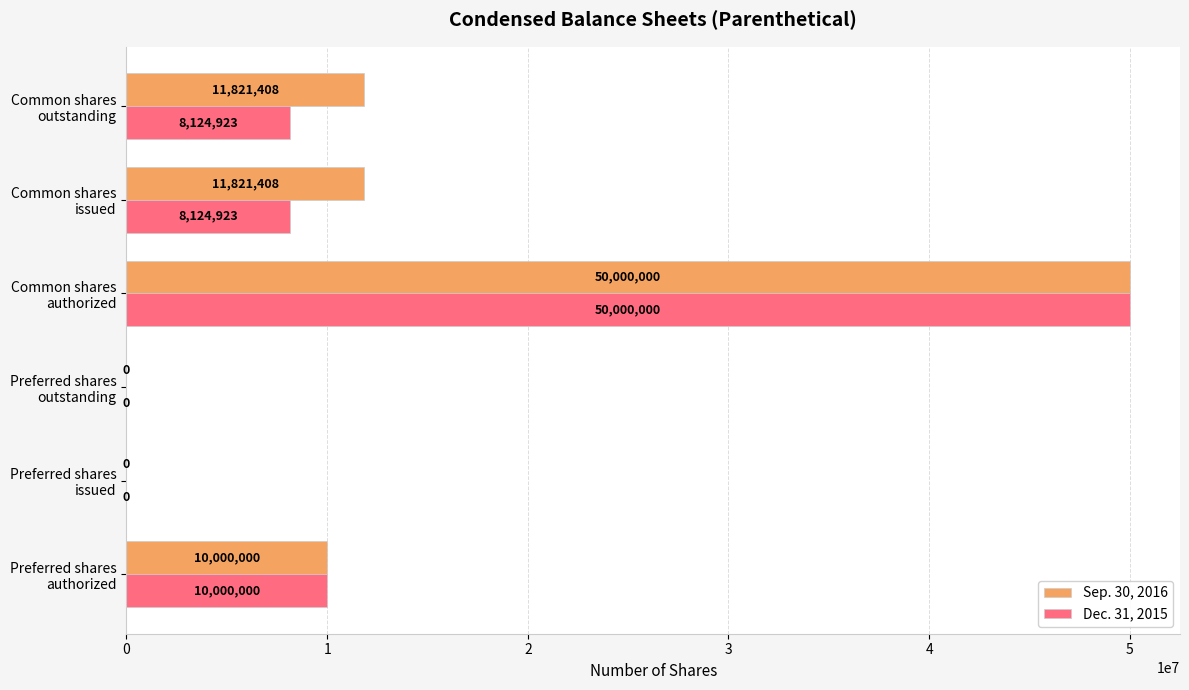

What is the sum of all Dec. 31, 2015 values?

76249846